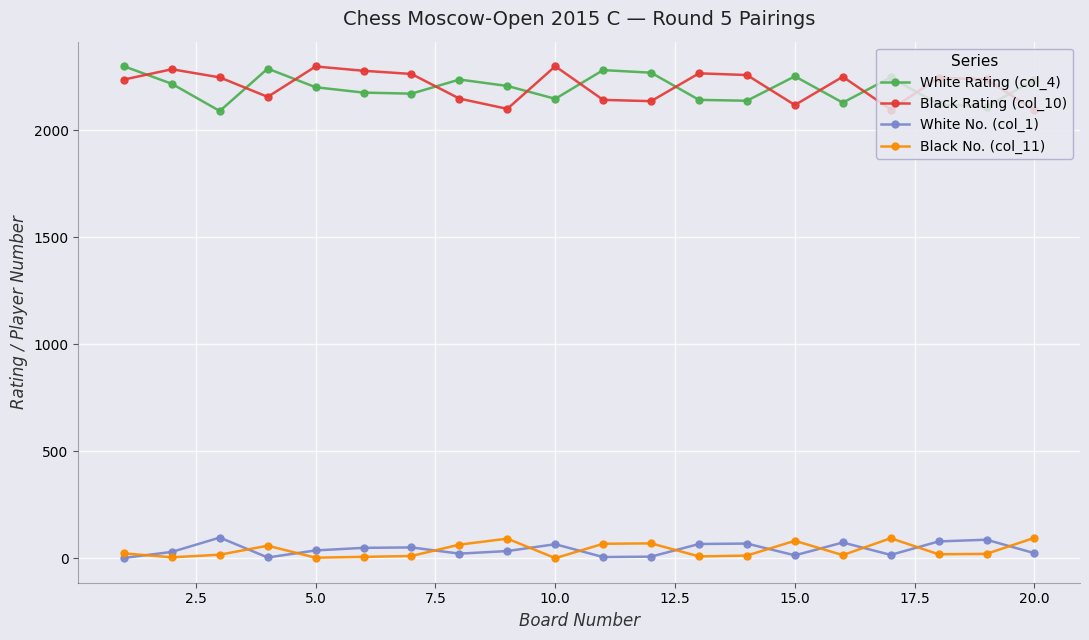

True or false: Black No. (col_11) and Black Rating (col_10) cross at least once.

False